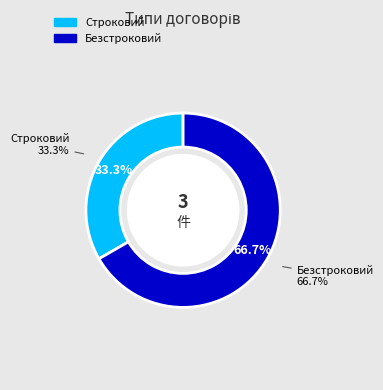

To the nearest percent, what is the average slice percentage?

50%